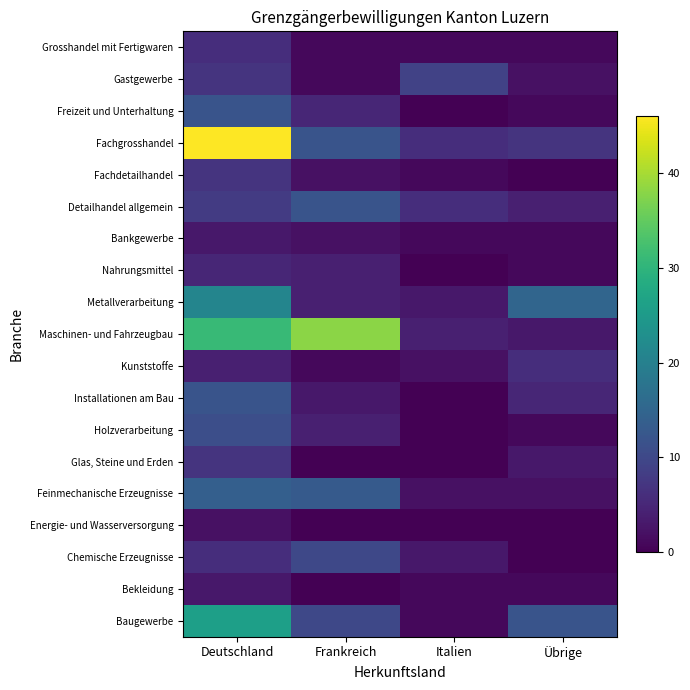

How many series are shown in this chart?

19